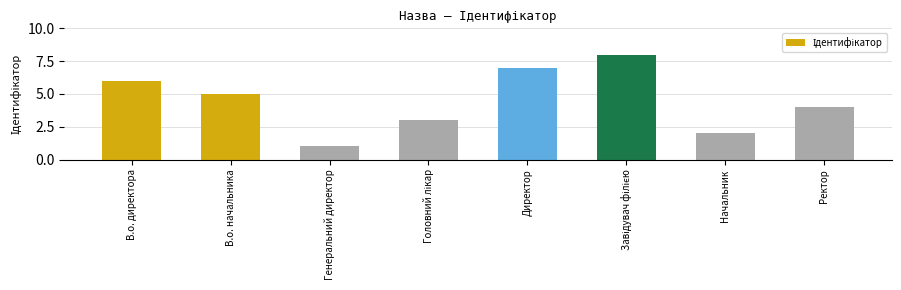

How many values are below 5?

4